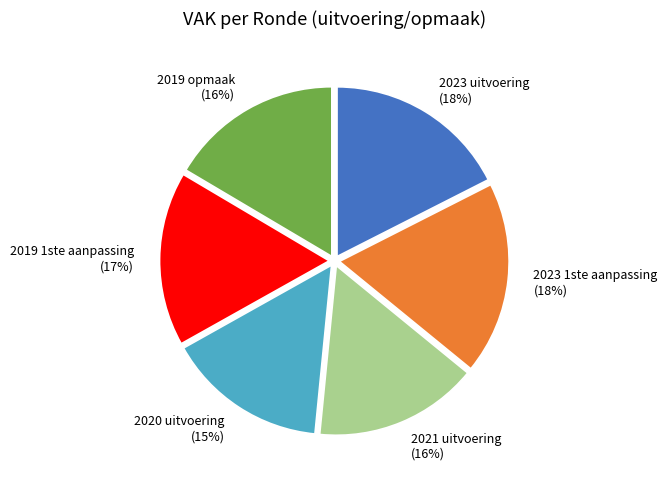

To the nearest percent, what is the average slice percentage?

17%